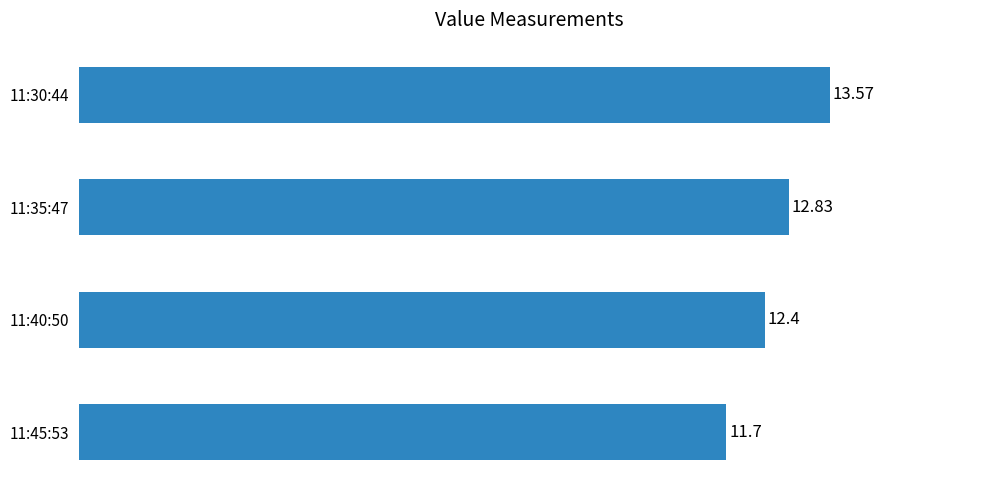

How many categories are shown in the chart?

4